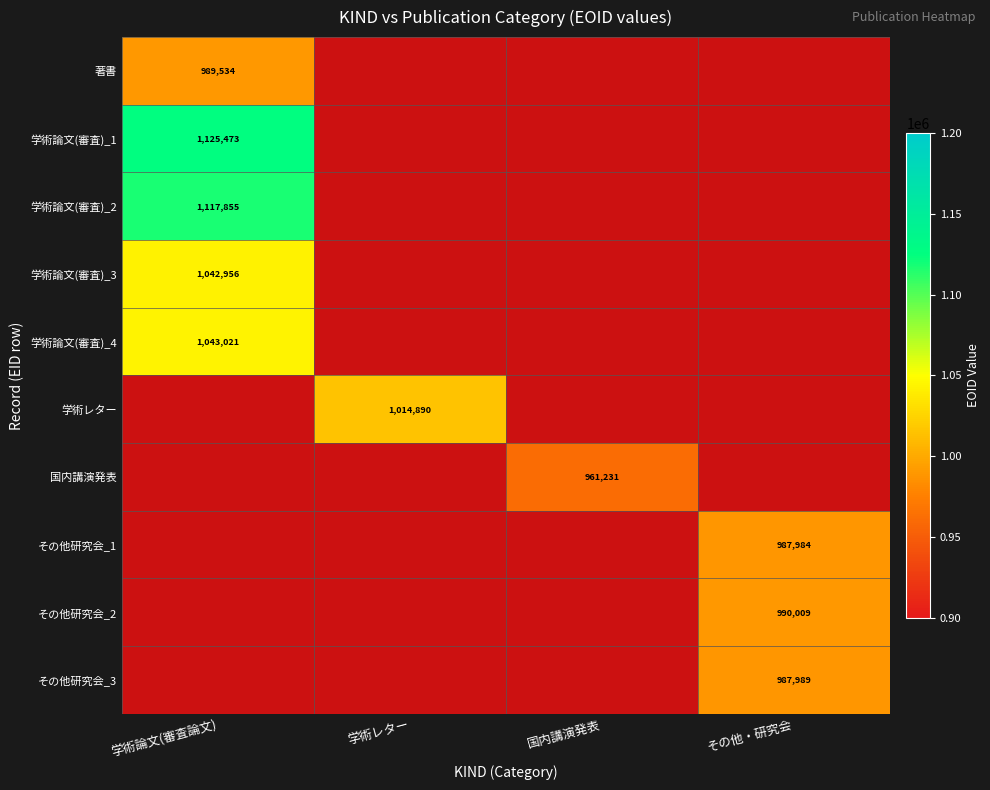

Which category has the lowest value across all series?

学術レター